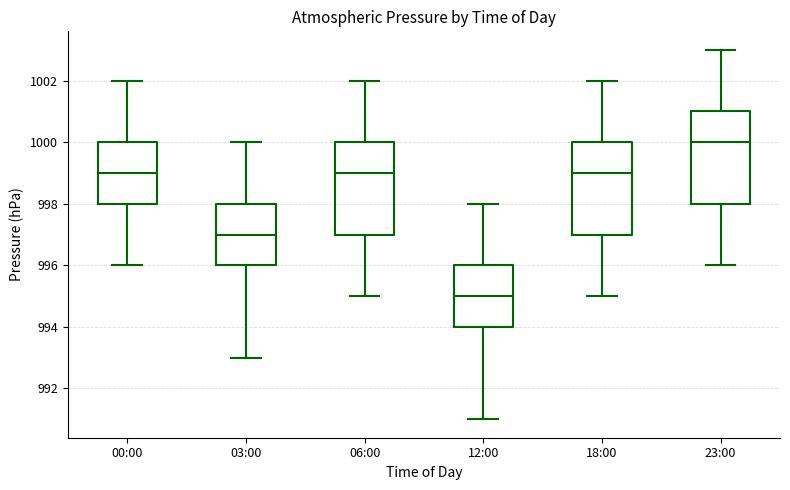

Reading left to right, transcribe this box plot: for each box, give where its median line is, the range the box spans, and where its two whiskers end, as read against the y-axis. The values are not printed on the chart, so give them approximately, as read against the axis.

00:00: median 999, box 998 to 1000, whiskers 996 to 1002
03:00: median 997, box 996 to 998, whiskers 993 to 1000
06:00: median 999, box 997 to 1000, whiskers 995 to 1002
12:00: median 995, box 994 to 996, whiskers 991 to 998
18:00: median 999, box 997 to 1000, whiskers 995 to 1002
23:00: median 1000, box 998 to 1001, whiskers 996 to 1003